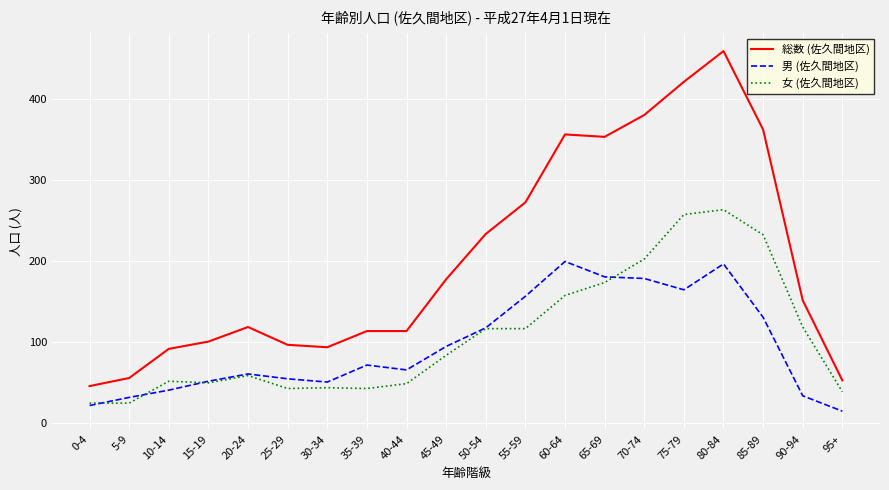

True or false: 総数 (佐久間地区) has a value of 71 at 0-4.

False